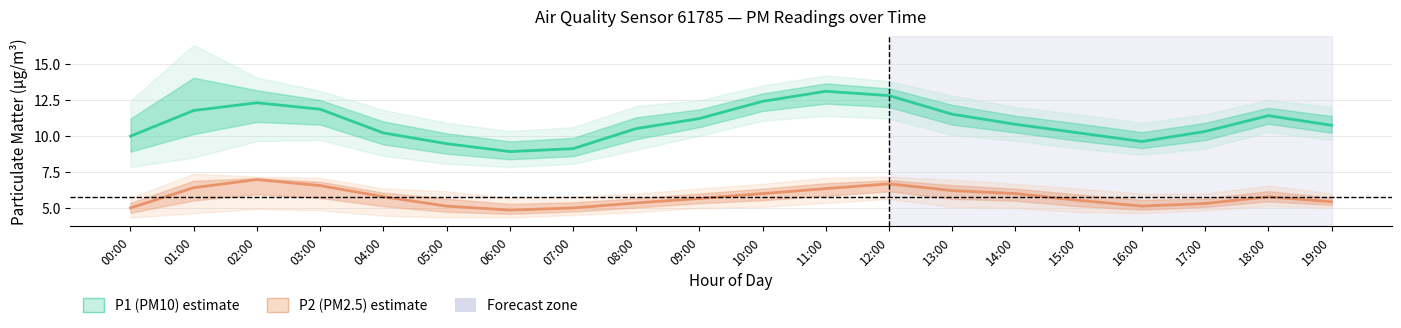

Reading left to right, extract all data points from this chart.

P1 (PM10): 10.0	11.8	12.3	11.8	10.2	9.4	8.9	9.1	10.5	11.2	12.4	13.1	12.8	11.5	10.8	10.2	9.6	10.3	11.4	10.7
P2 (PM2.5): 5.0	6.4	7.0	6.5	5.8	5.1	4.8	5.0	5.3	5.6	6.0	6.3	6.7	6.2	6.0	5.5	5.1	5.3	5.8	5.4